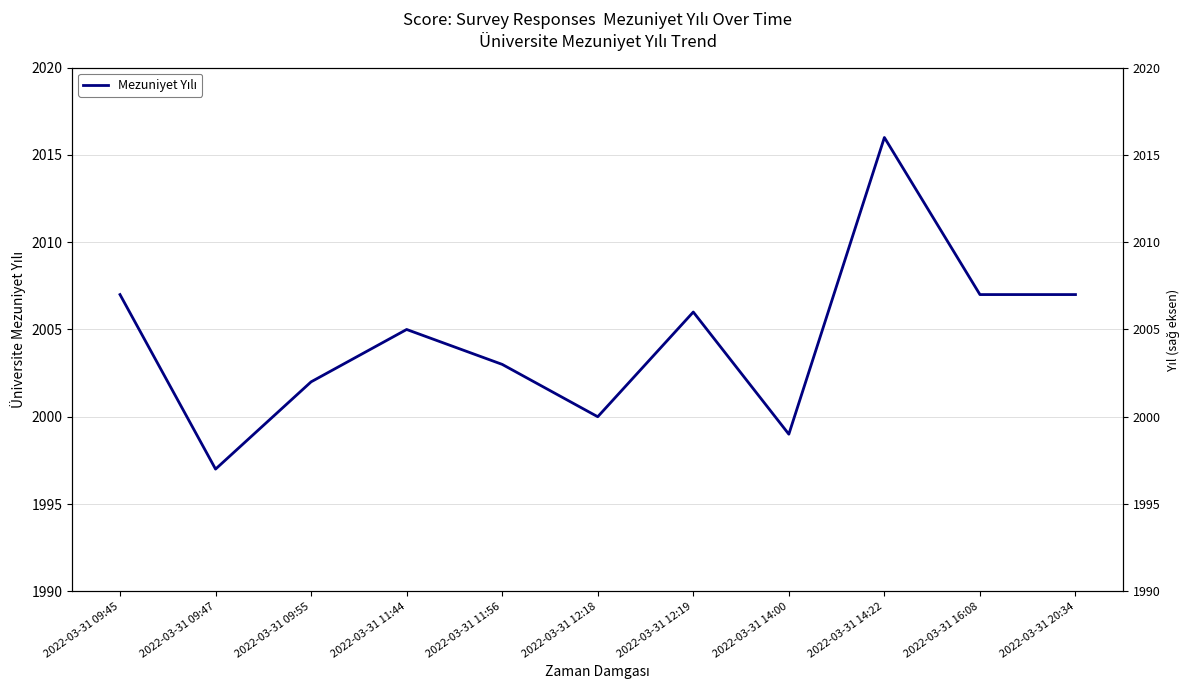

What position from the left is 2022-03-31 12:18?

6